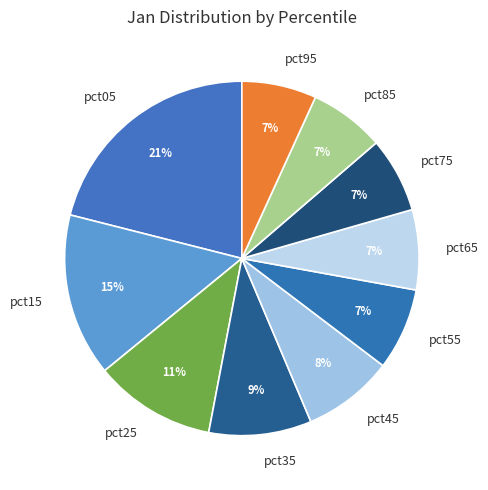

Is the sum of pct05 and pct95 greater than half?

No